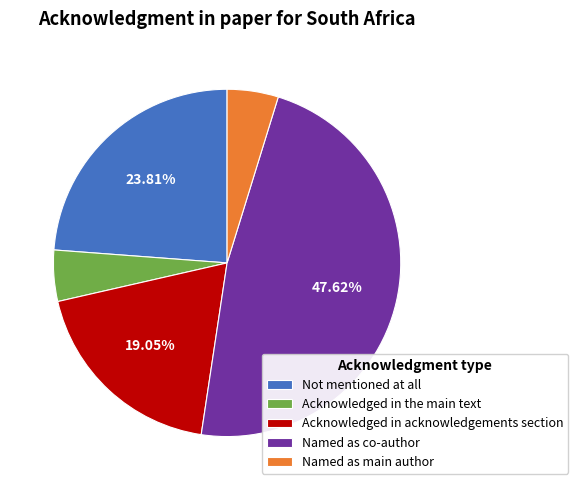

To the nearest percent, what portion does Named as co-author represent?

48%